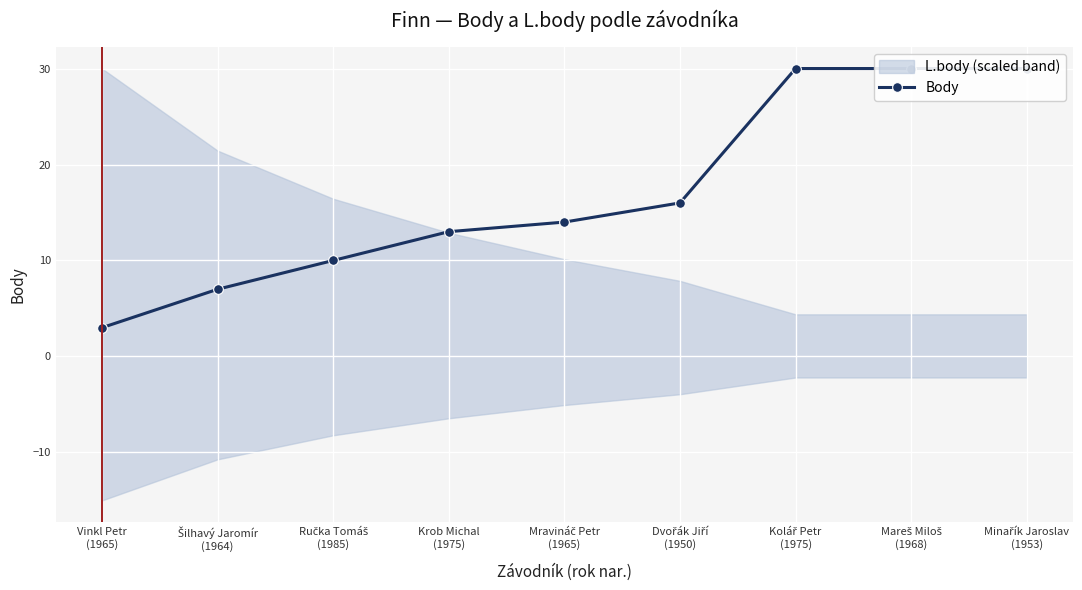

What is the smallest value displayed?

3